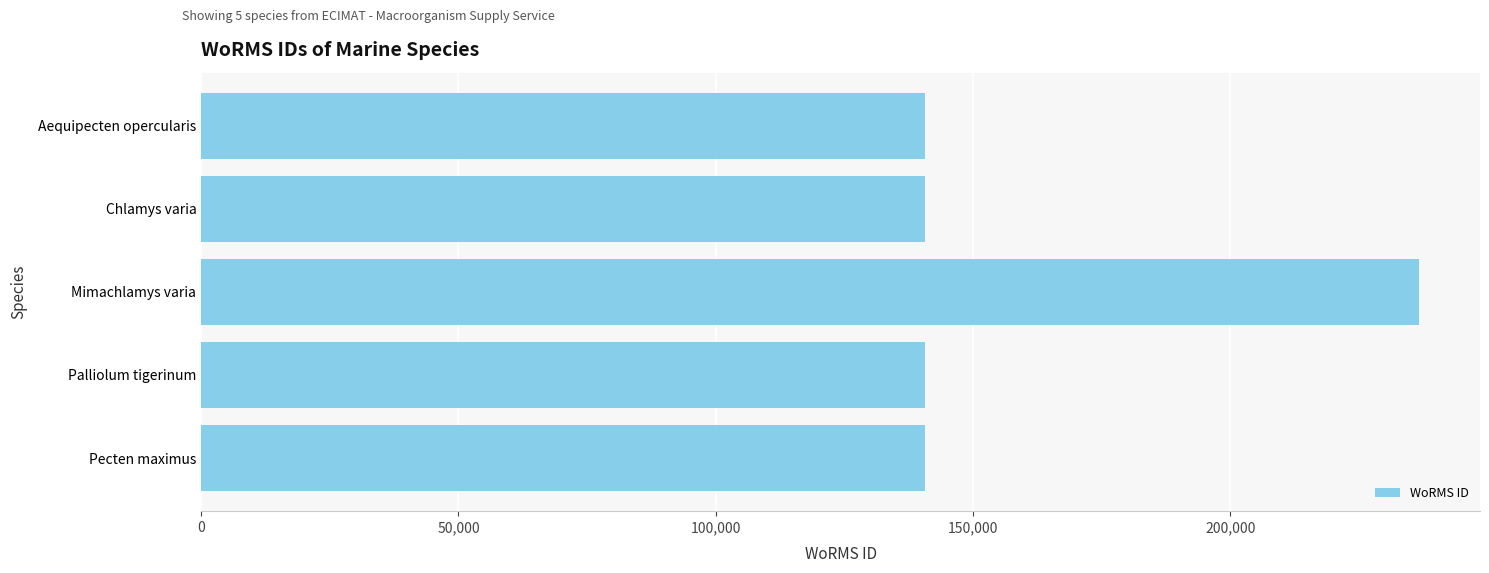

What is the maximum value shown in the chart?

236719